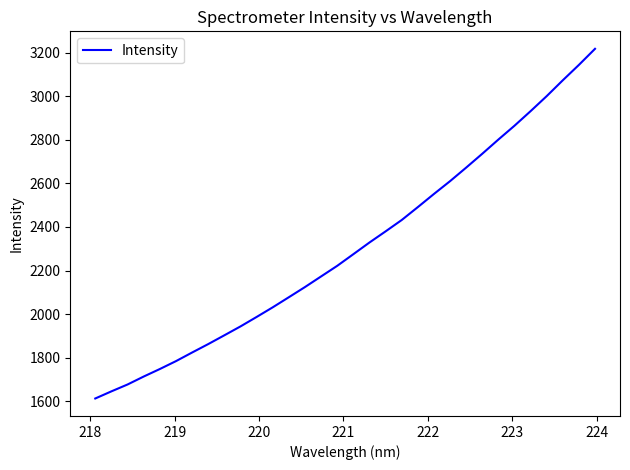

What is the difference between the maximum and minimum values?

1605.0